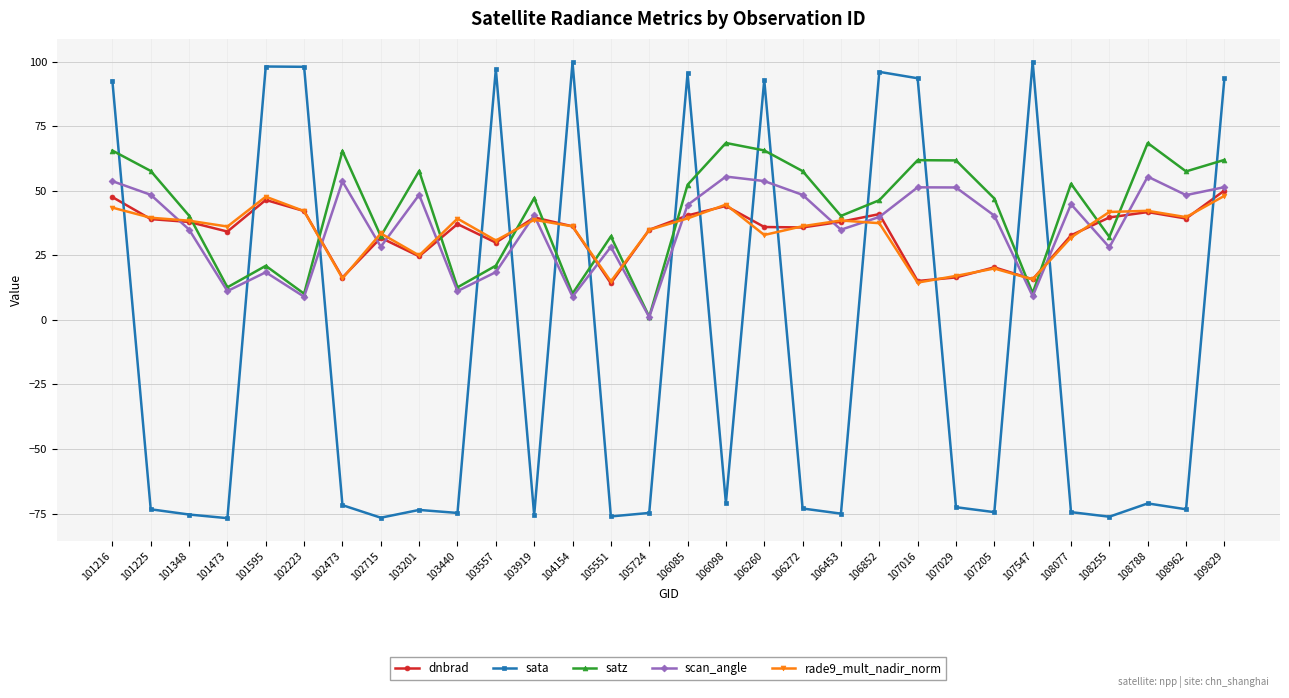

Where is the first local maximum for satz?

101595